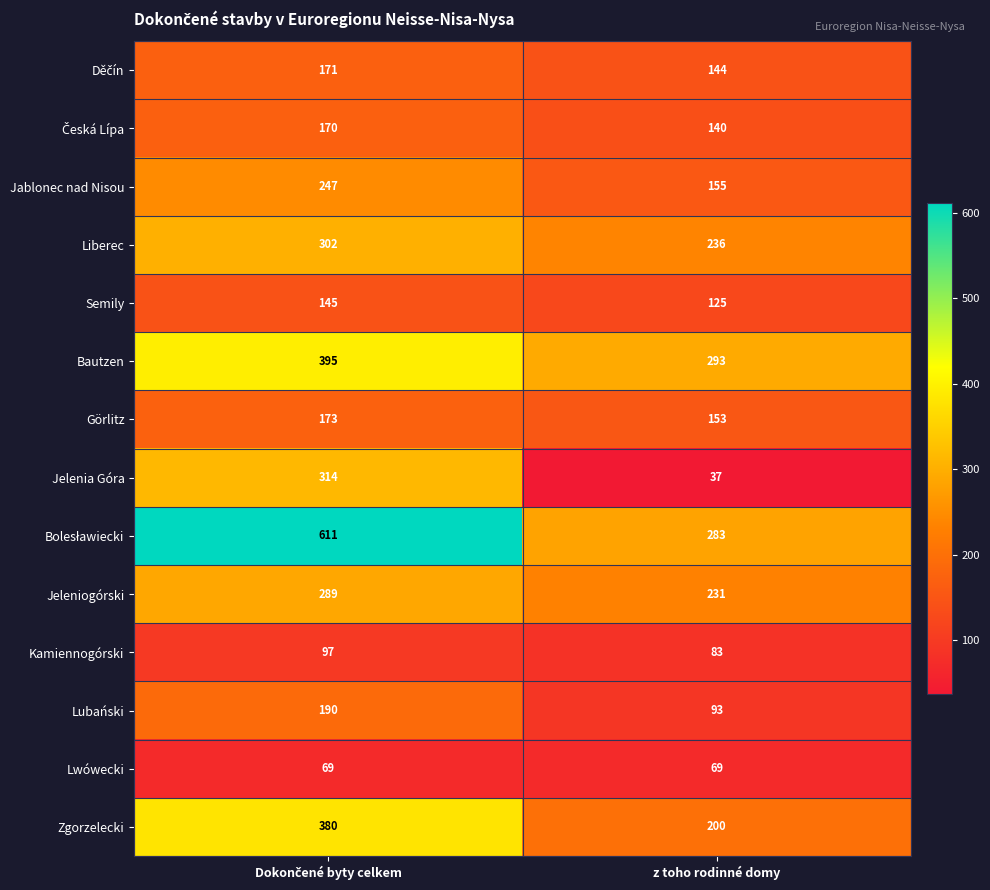

What is the total value across all series at z toho rodinné domy?

2242